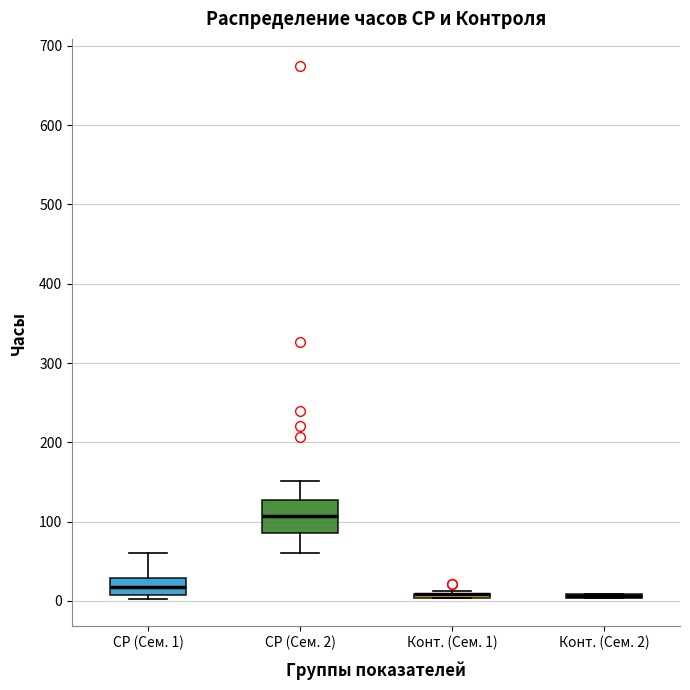

Where is the lower edge of the box for Конт. (Сем. 2) on the y-axis? The values are not printed on the chart, so give them approximately, as read against the axis.

0